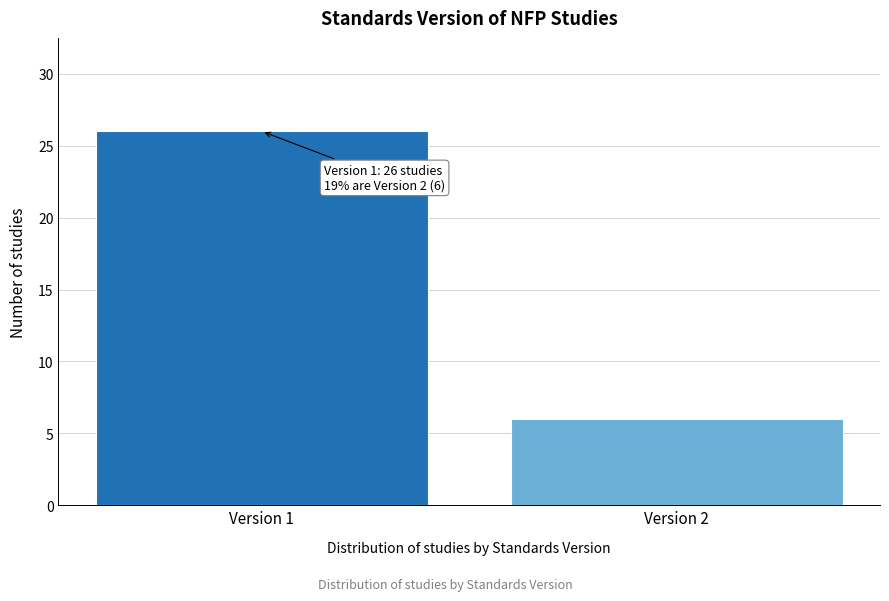

Reading left to right, what are all the values shown in this chart?

Version 1=26	Version 2=6